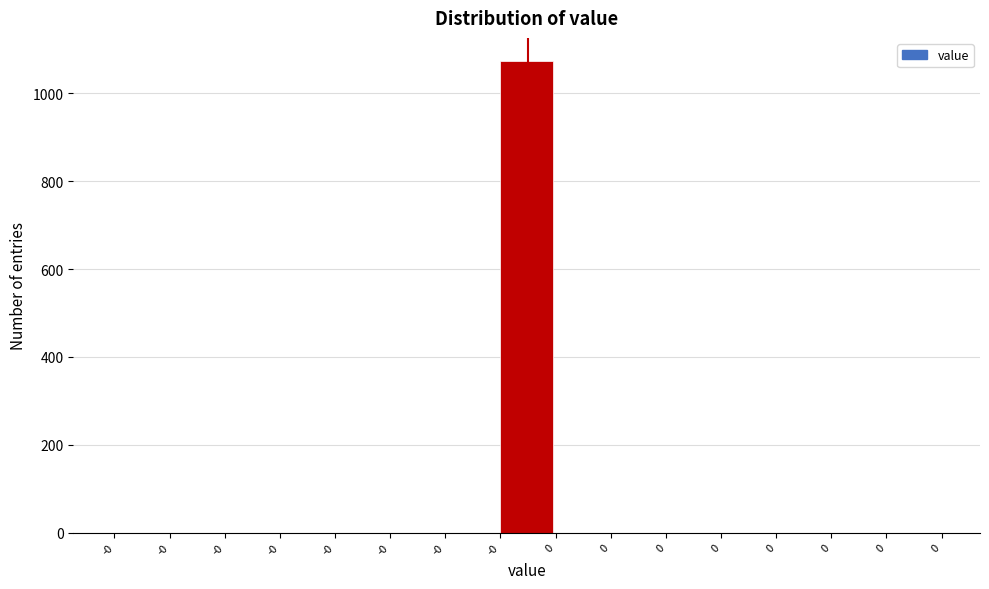

How many data points are above 0?

1